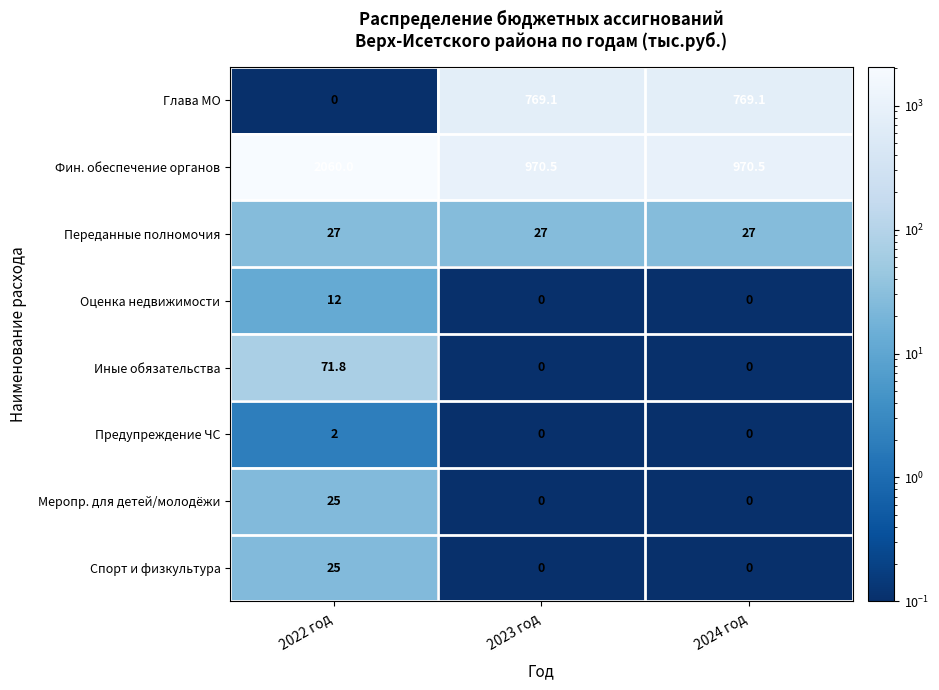

What is the difference between the highest and lowest values at 2023 год?

970.5